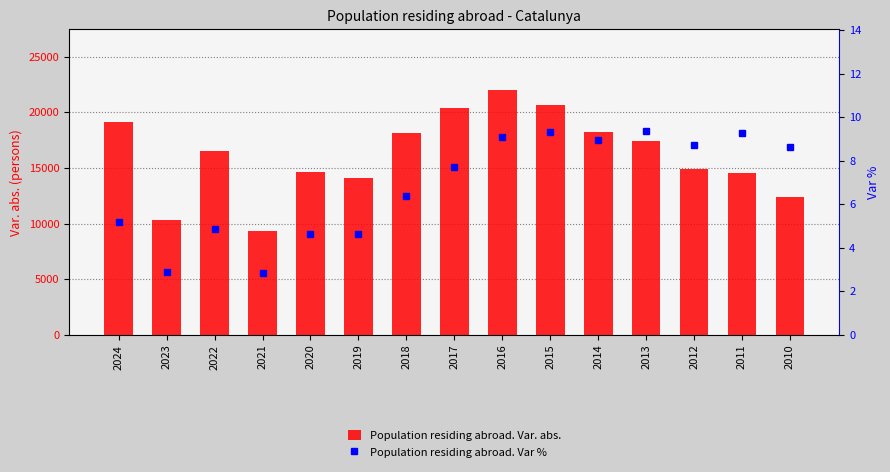

What is the value of the Population residing abroad. Var % bar at the 11th from the left?

8.9